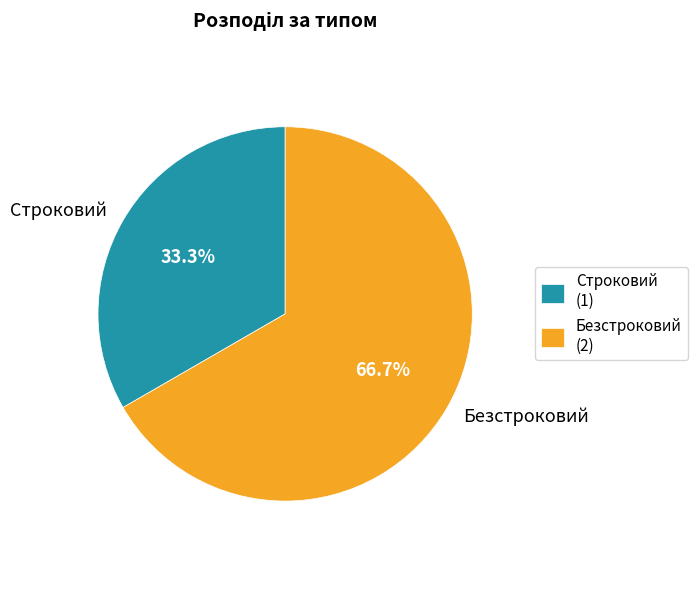

To the nearest percent, what percentage of the pie is Строковий?

33%